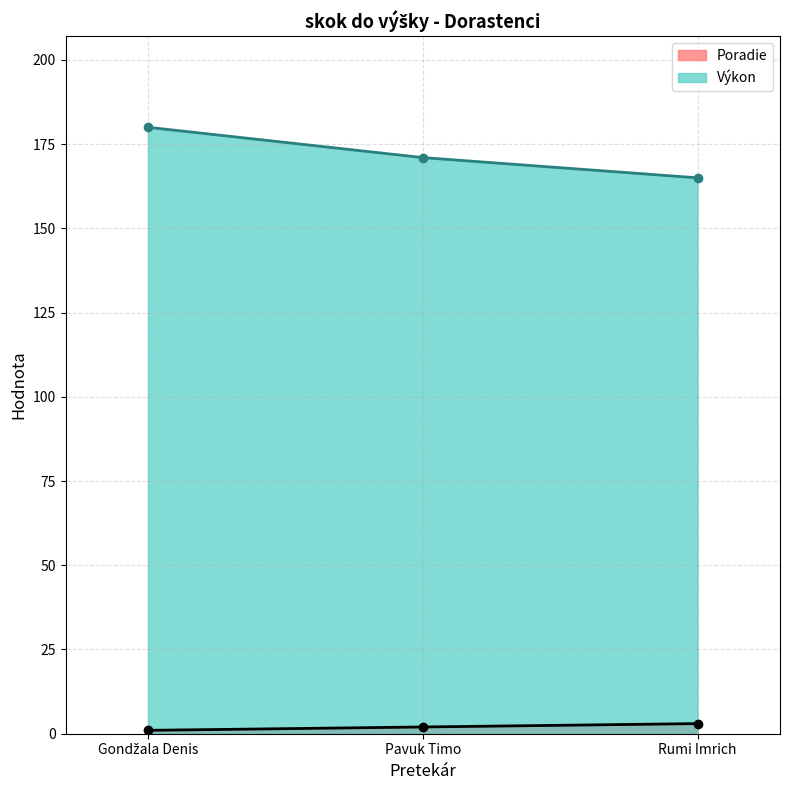

Is the value of Výkon at Gondžala Denis greater than the value of Poradie at Pavuk Timo?

Yes